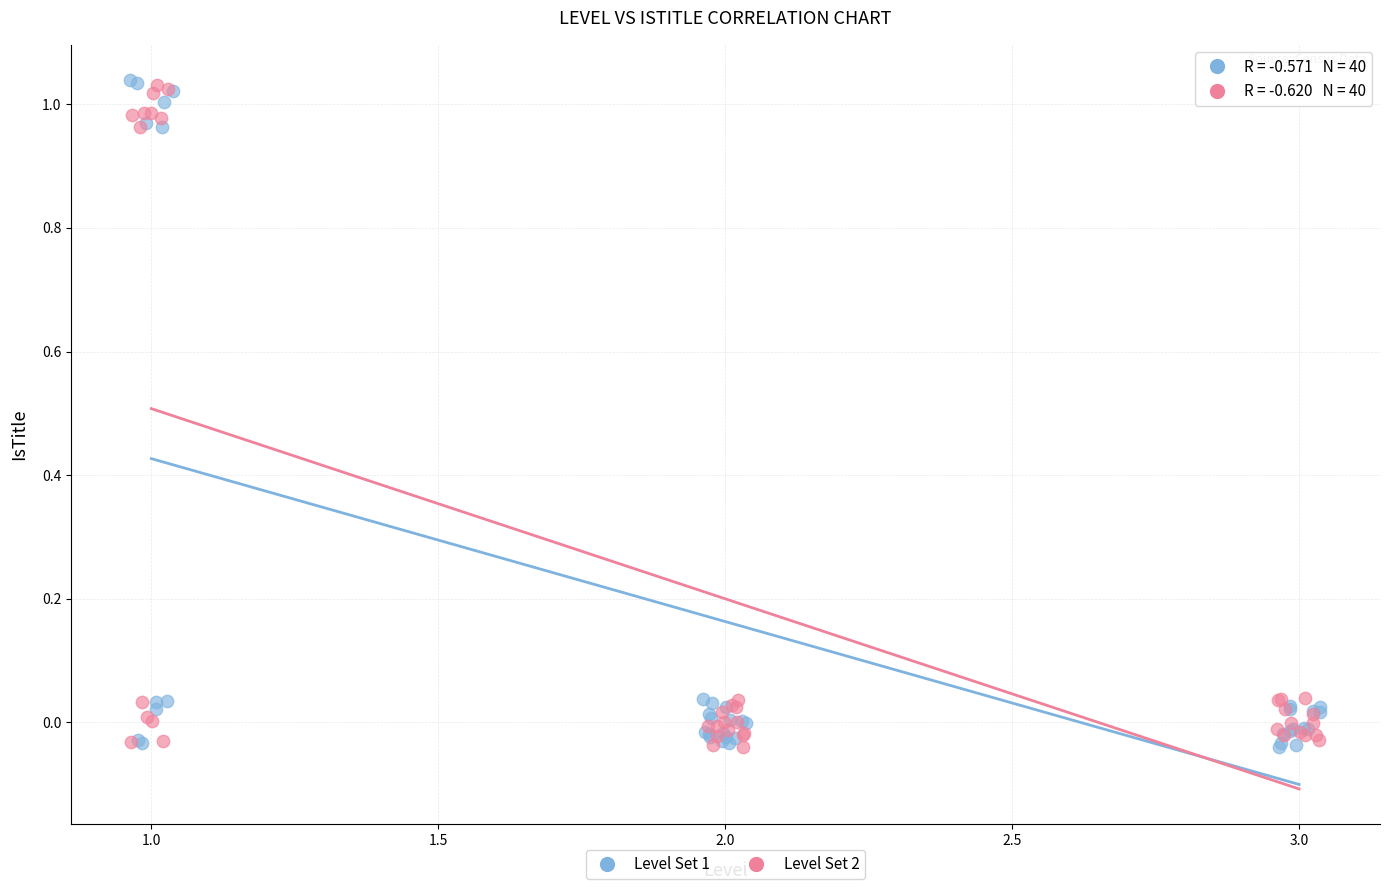

What are all the series names shown in the legend?

Level Set 1, Level Set 2